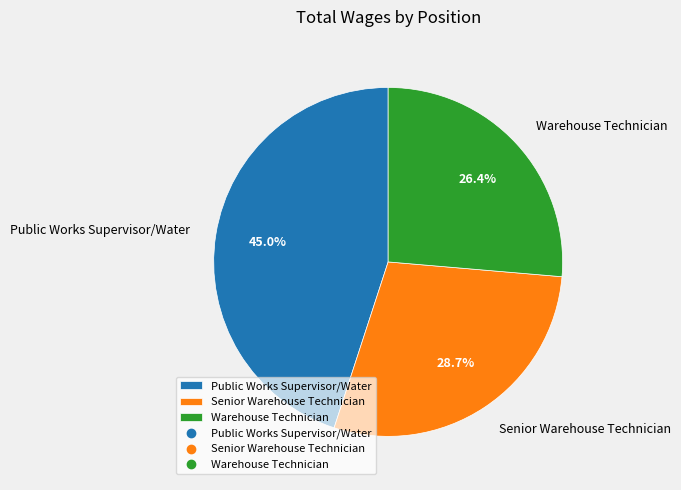

To the nearest percent, what percentage of the pie is Public Works Supervisor/Water?

45%